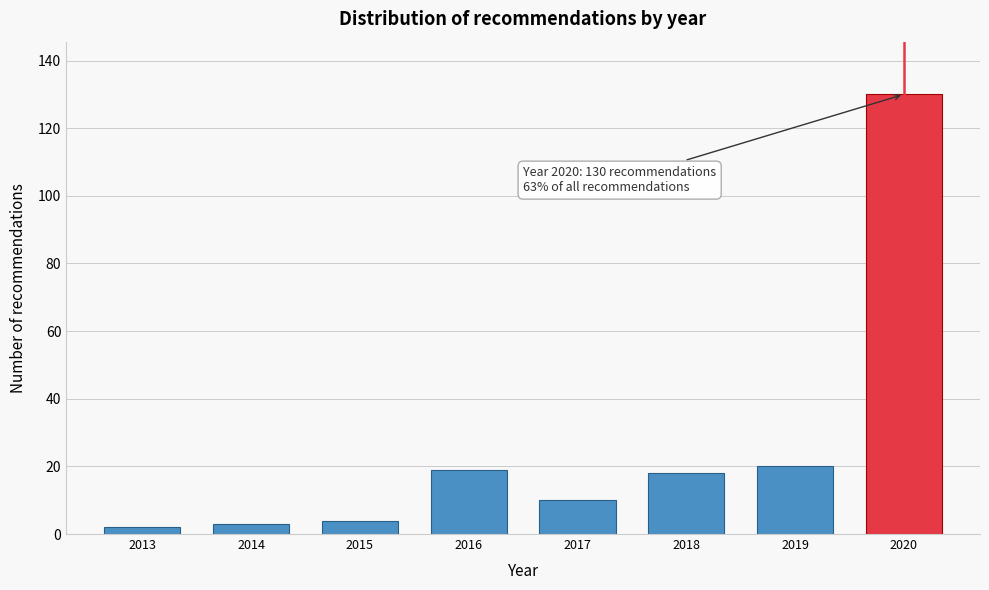

Reading left to right, extract all data points from this chart.

2013=2	2014=3	2015=4	2016=19	2017=10	2018=18	2019=20	2020=130